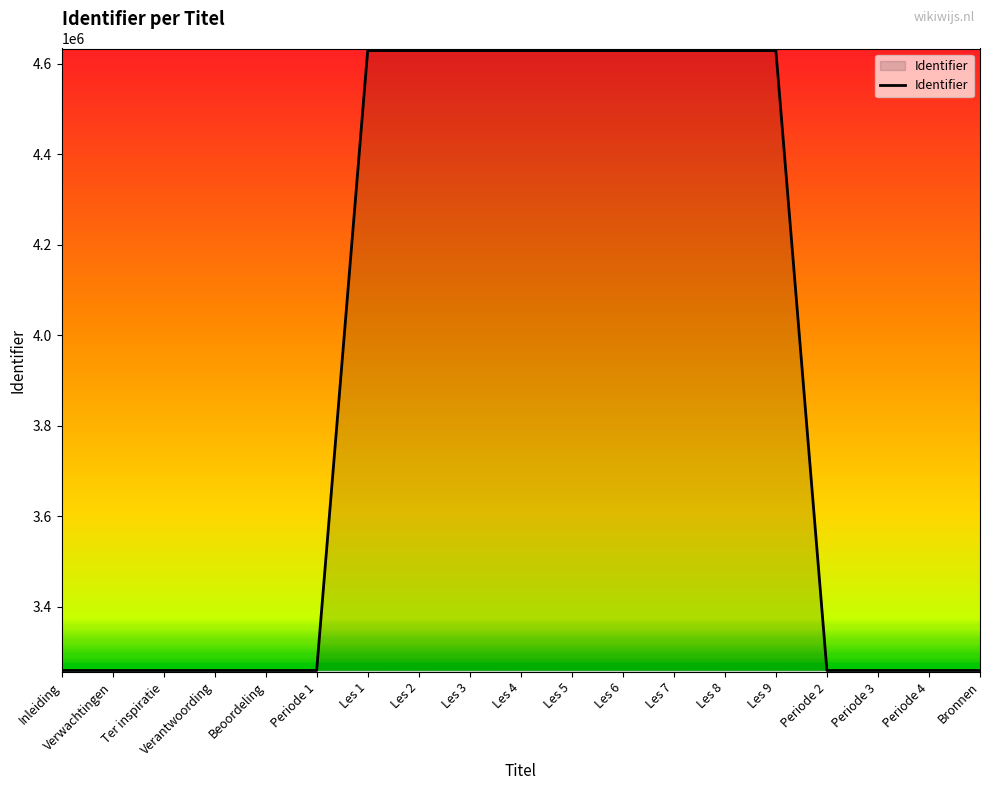

Count the number of categories in the chart.

19